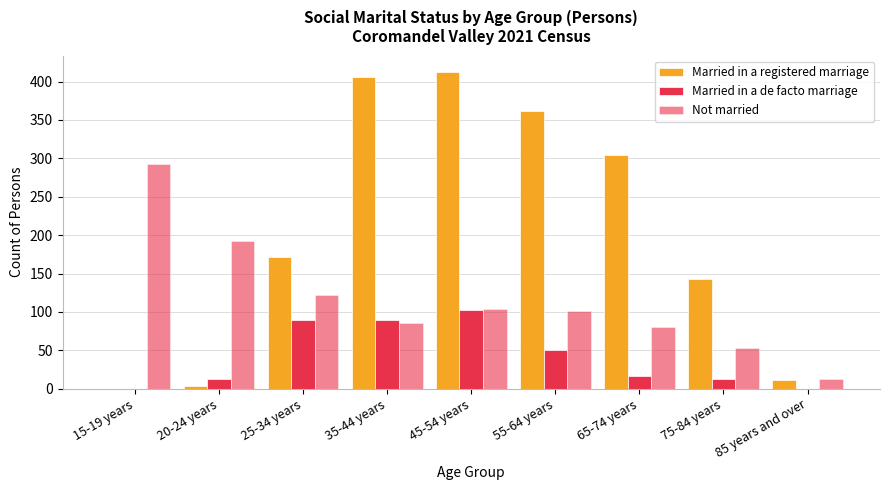

How many groups of bars are there?

9